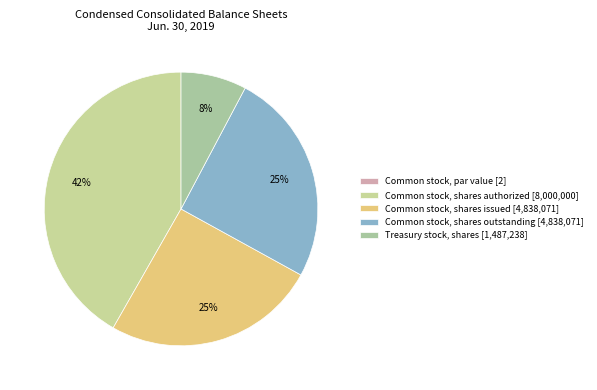

Rank the categories by value from lowest to highest.

Common stock, par value, Treasury stock, shares, Common stock, shares issued, Common stock, shares outstanding, Common stock, shares authorized